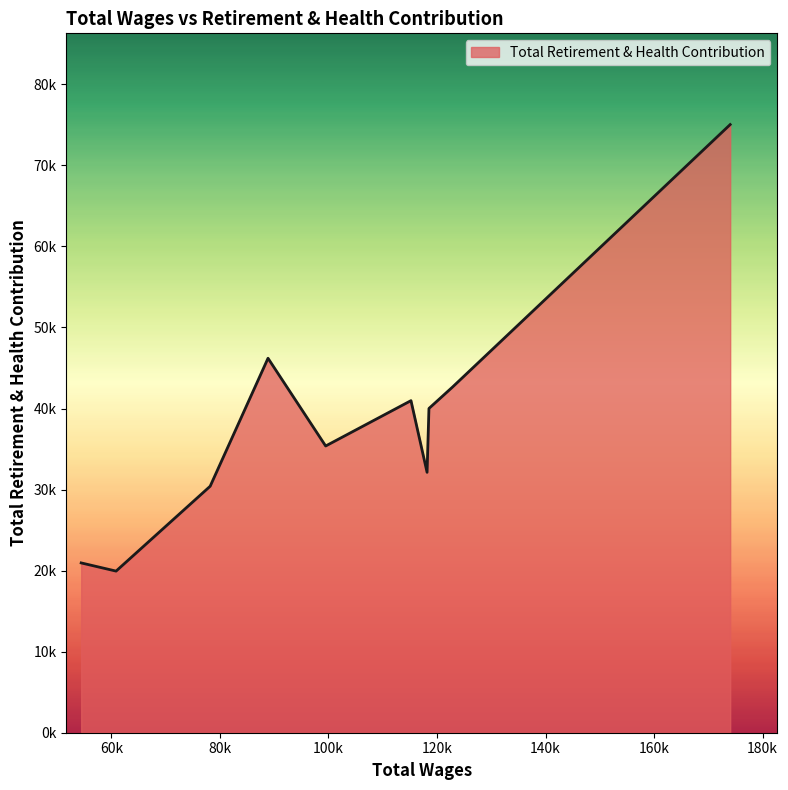

Does the chart have visible grid lines?

No